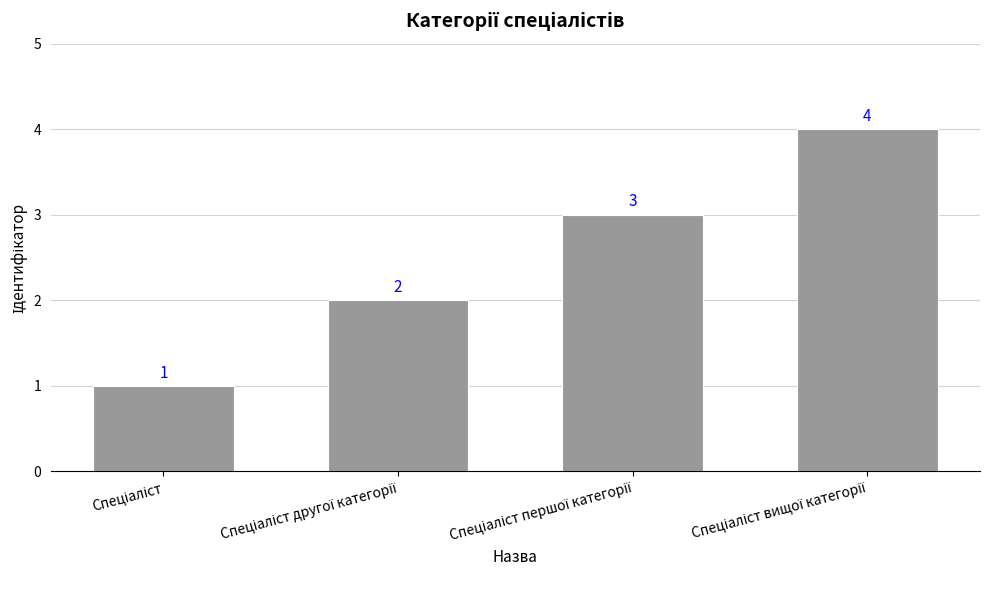

What is the value of the 1st bar from the left?

1